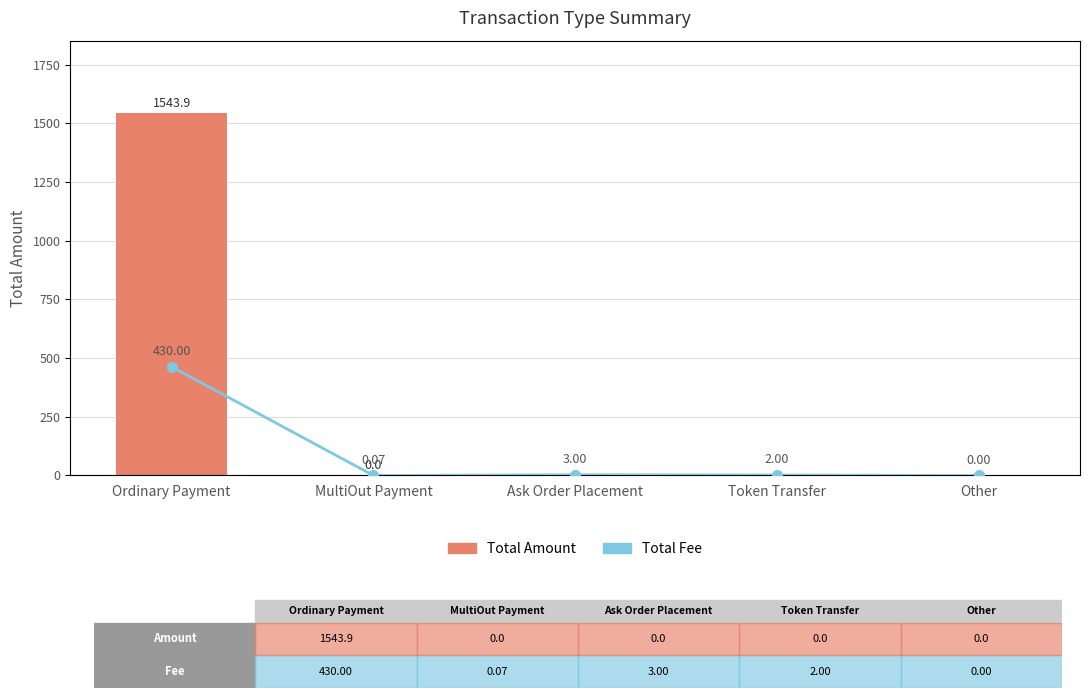

Which series has the widest spread of values?

Total Amount